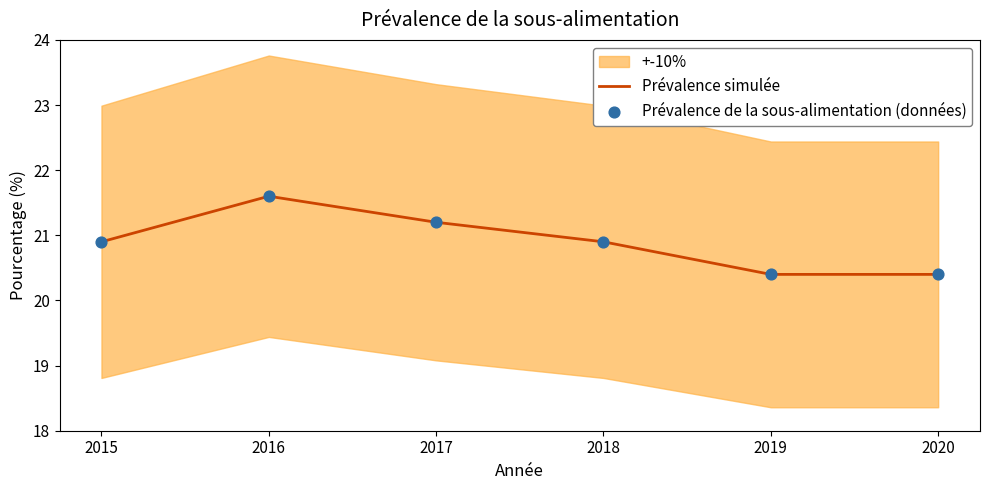

What is the total value across all series at 2019?

40.8